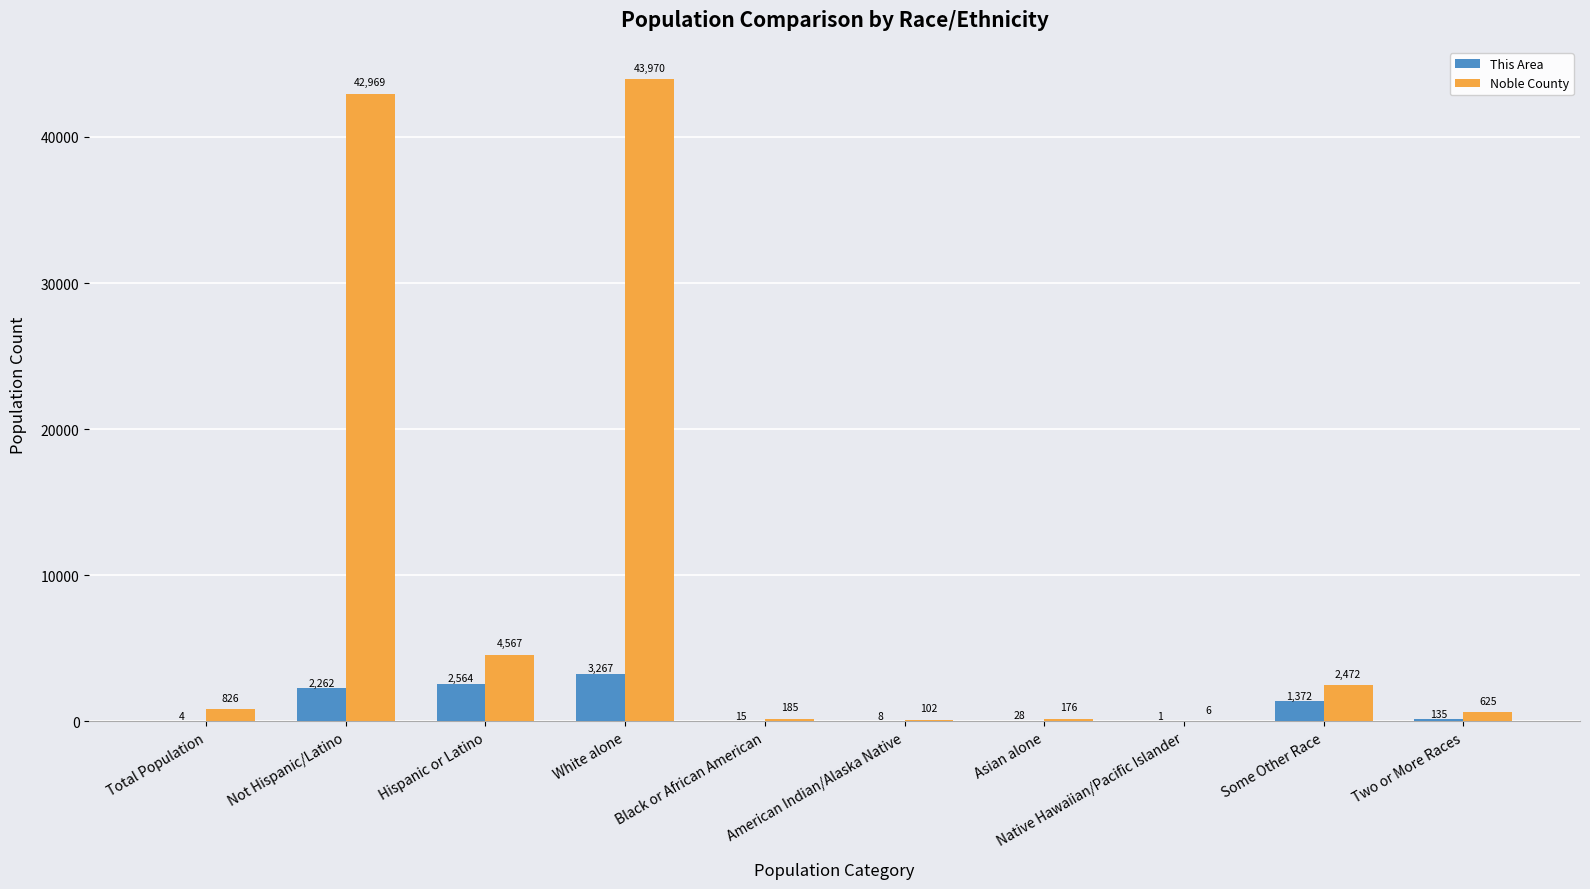

Between Total Population and Native Hawaiian/Pacific Islander, which series saw the biggest shift?

Noble County